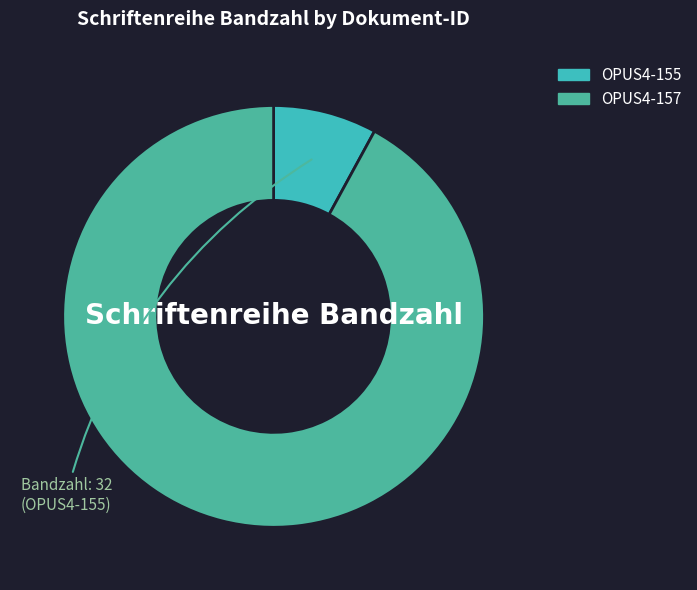

How many segments does this pie chart have?

2